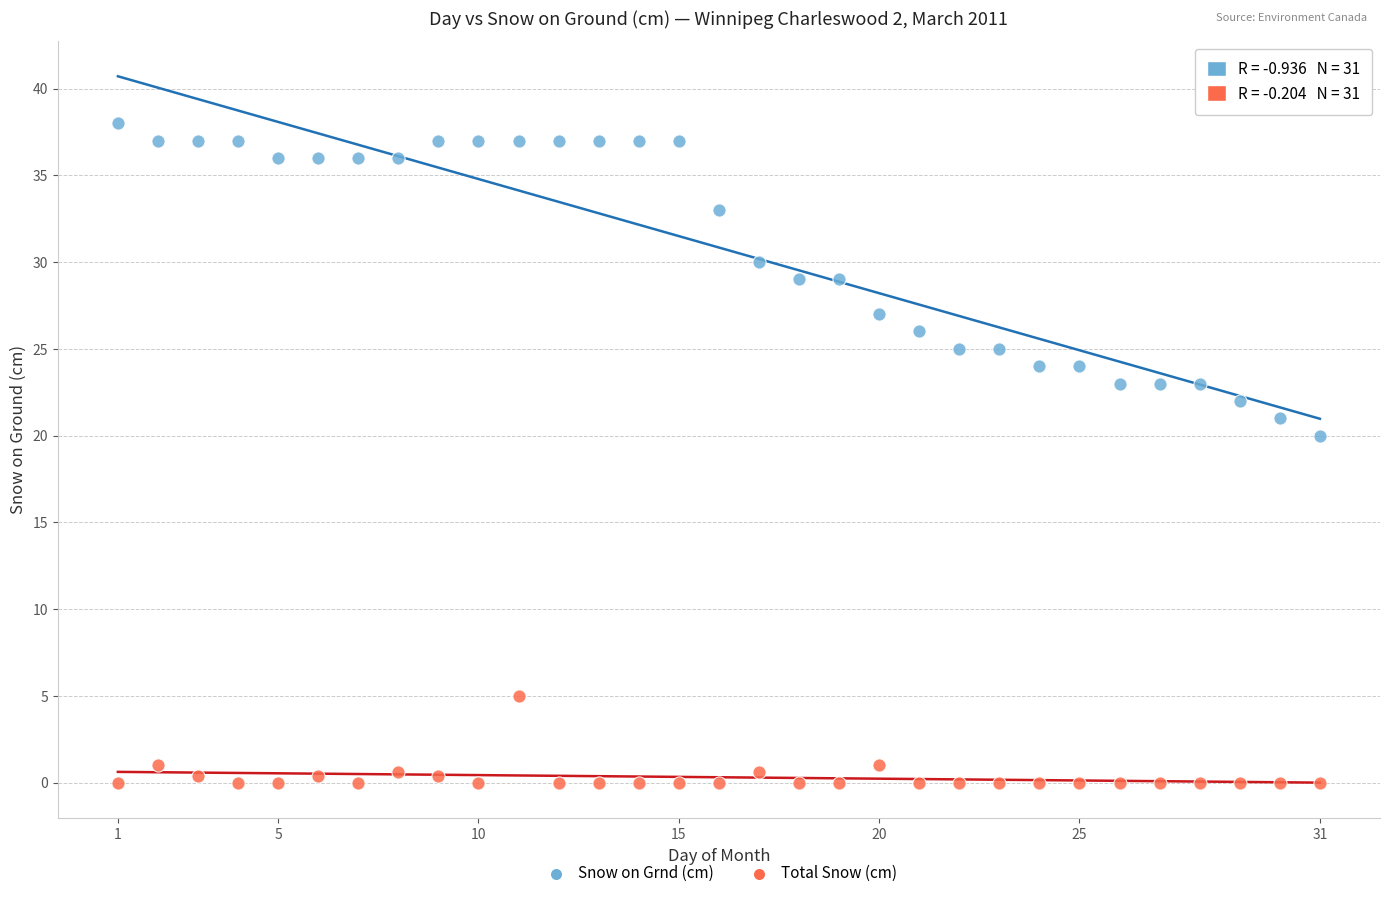

Which series has the widest spread of Y values?

Snow on Grnd (cm)